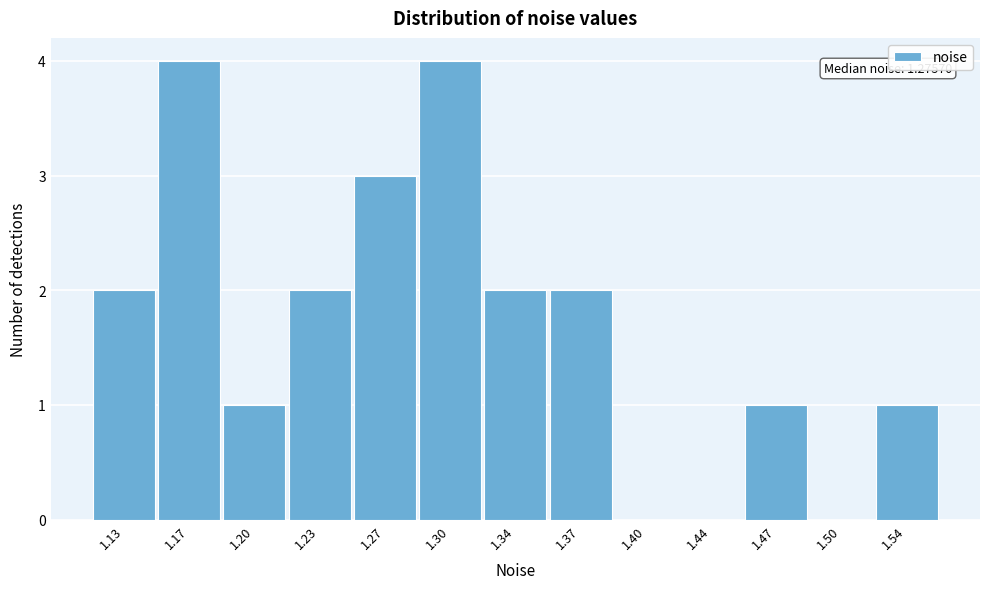

Reading right to left, transcribe all the data shown in this chart.

1.54=1	1.50=0	1.47=1	1.44=0	1.40=0	1.37=2	1.34=2	1.30=4	1.27=3	1.23=2	1.20=1	1.17=4	1.13=2